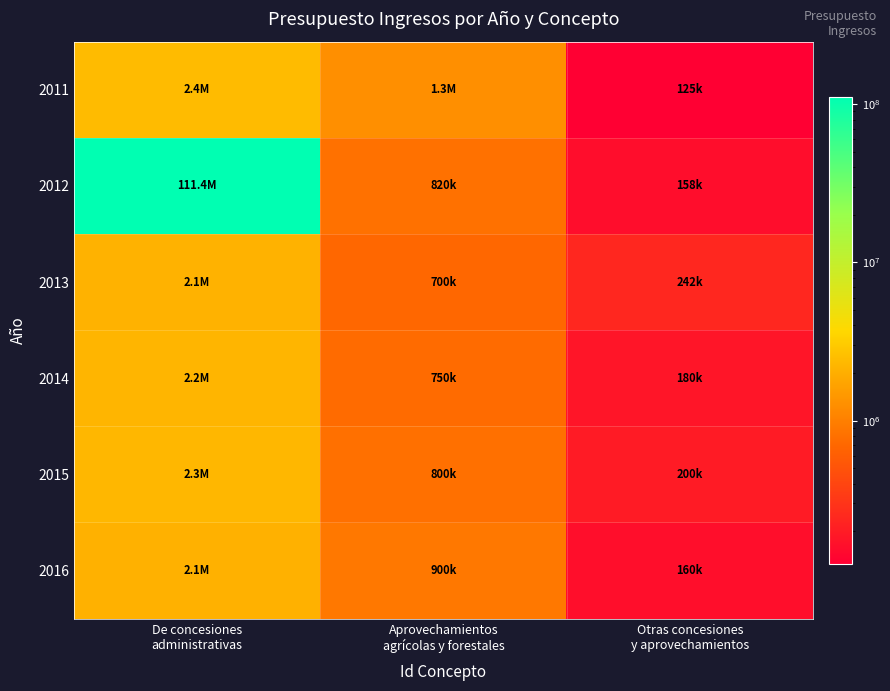

What is the spread (max minus min) of values at De concesiones
administrativas?

109331860